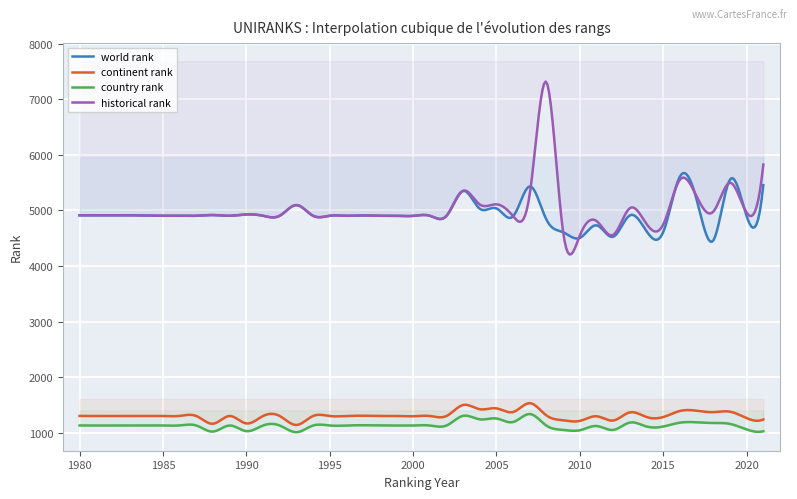

How many categories are shown in the chart?

40